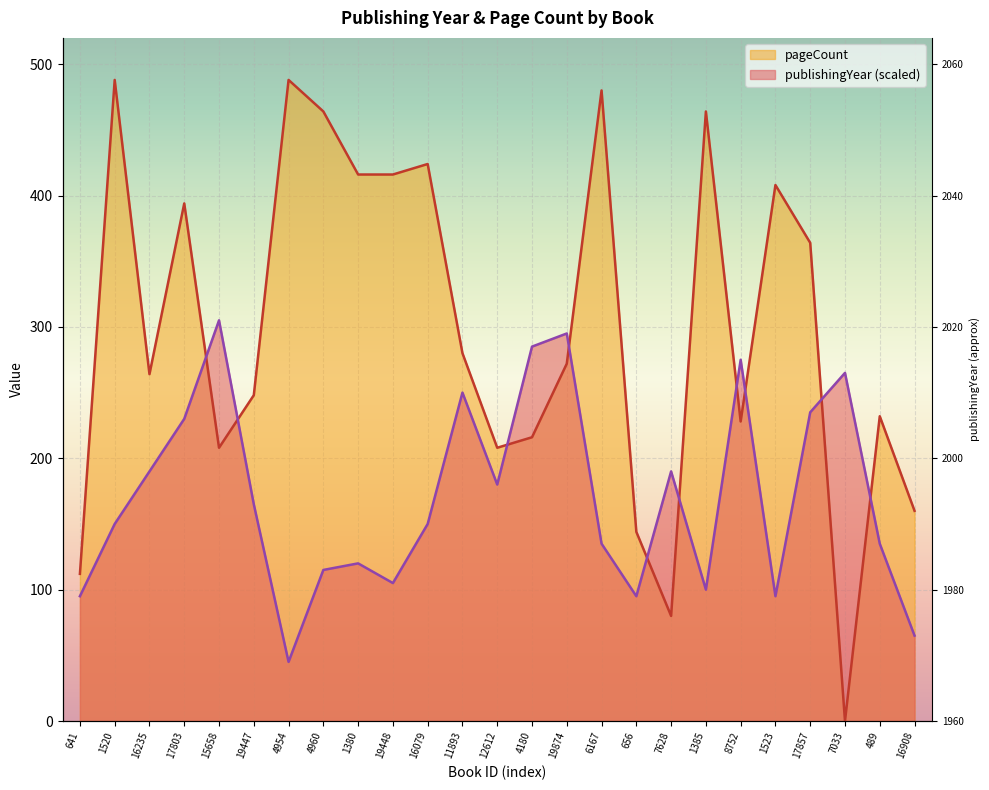

What is the difference between the publishingYear values at 15658 and 16908?

240